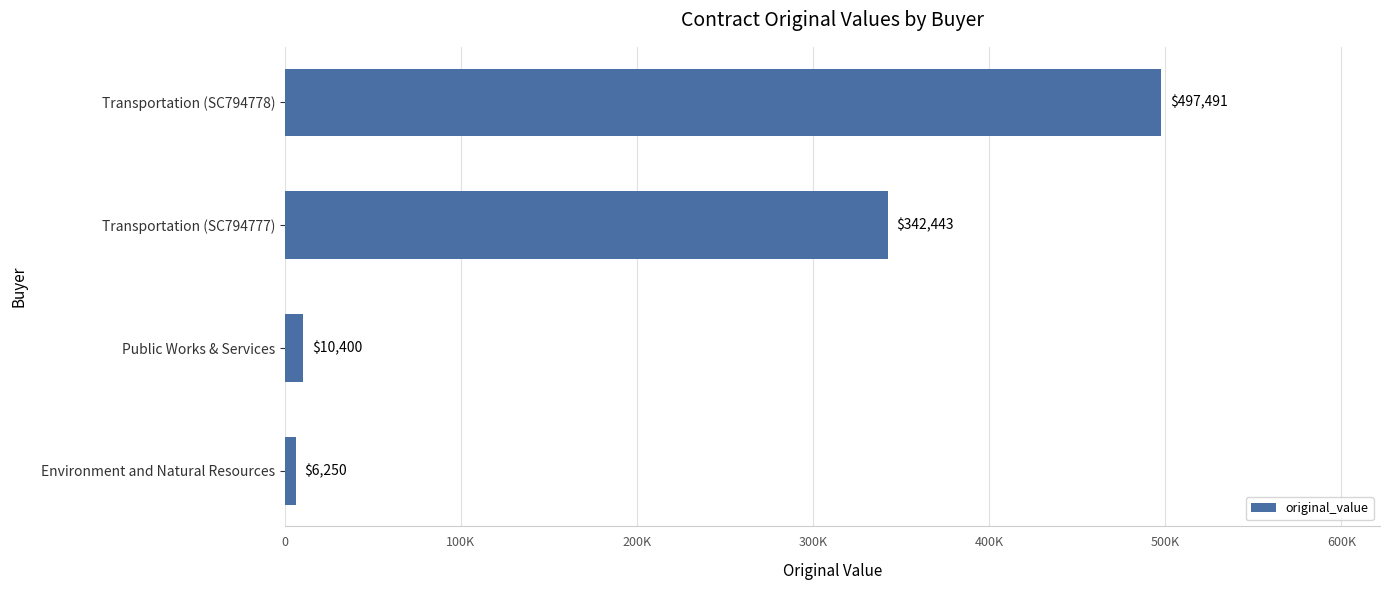

What is the average value?

214145.9